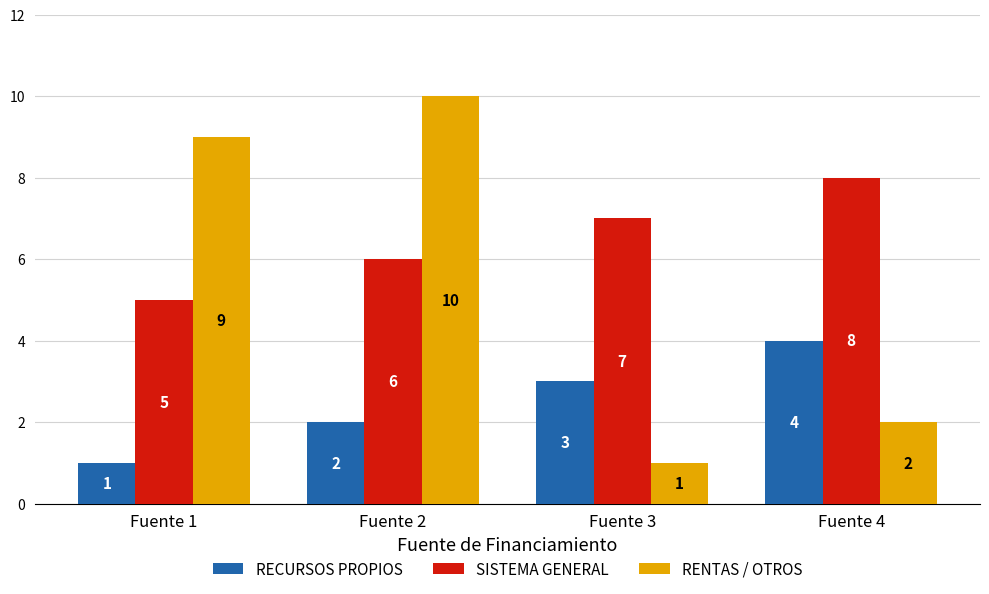

Is the value of RECURSOS PROPIOS at Fuente 2 greater than the value of RENTAS / OTROS at Fuente 2?

No